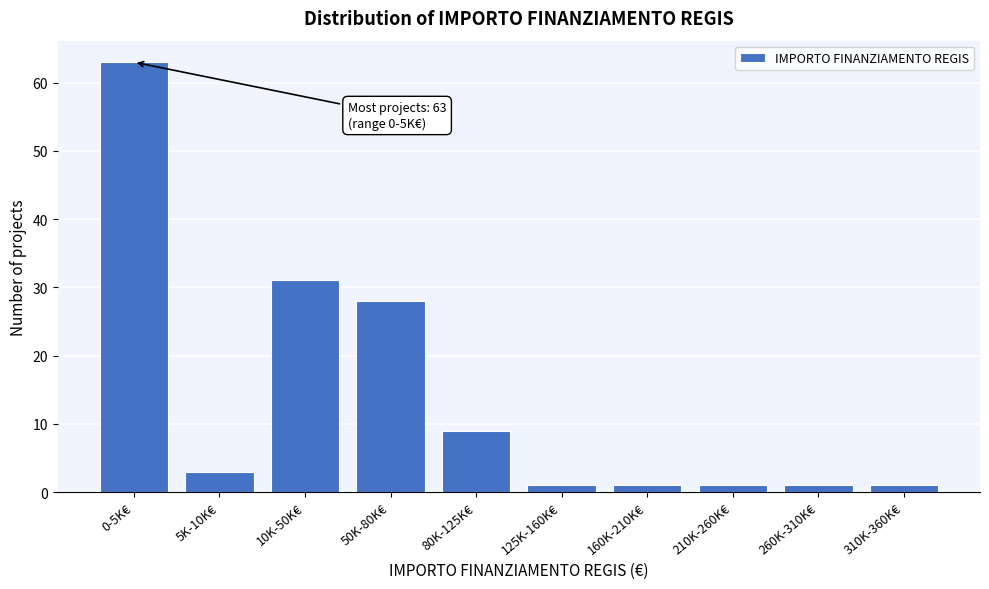

Reading right to left, list all the values displayed in this chart.

310K-360K€=1	260K-310K€=1	210K-260K€=1	160K-210K€=1	125K-160K€=1	80K-125K€=9	50K-80K€=28	10K-50K€=31	5K-10K€=3	0-5K€=63